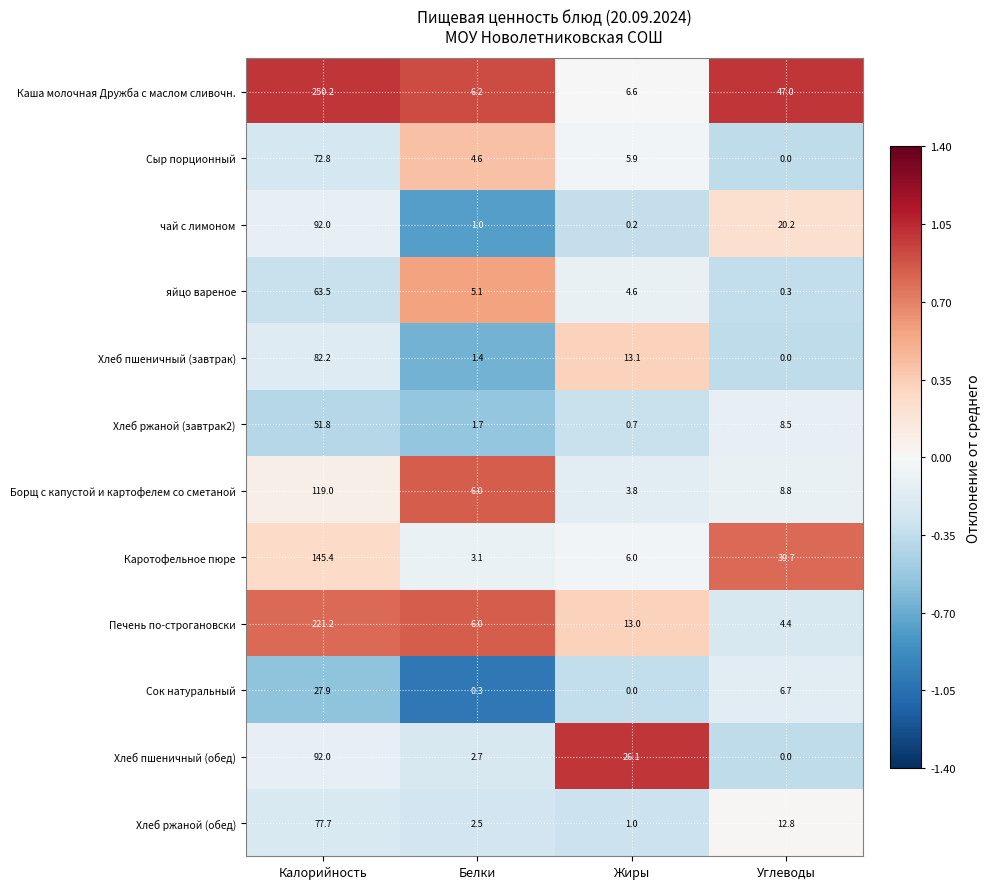

At which label is Борщ с капустой и картофелем со сметаной closest to 61?

Углеводы